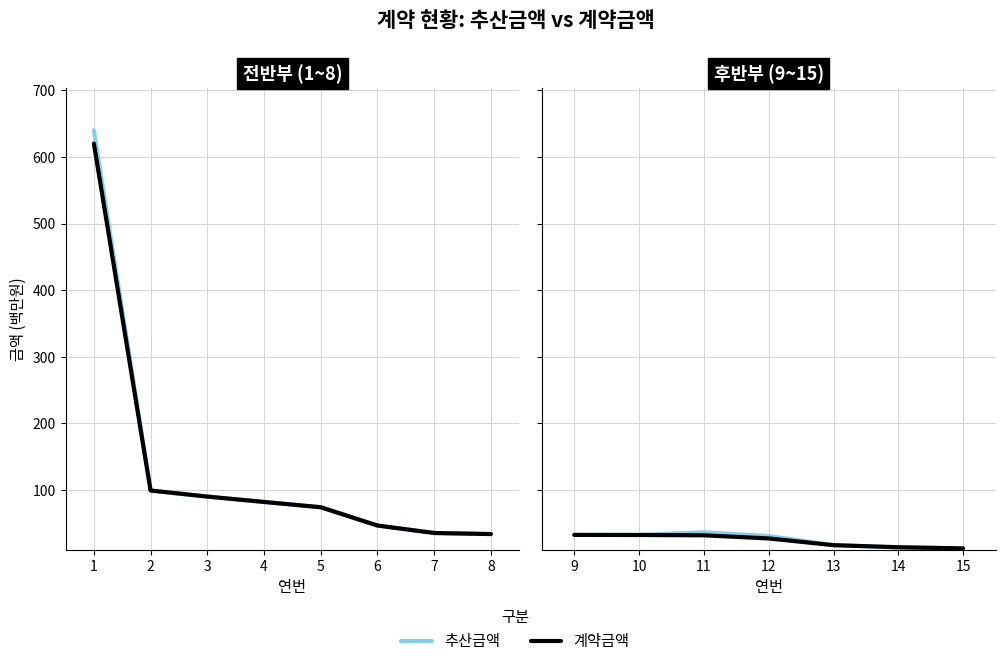

Which series has the largest range (max minus min)?

추산금액